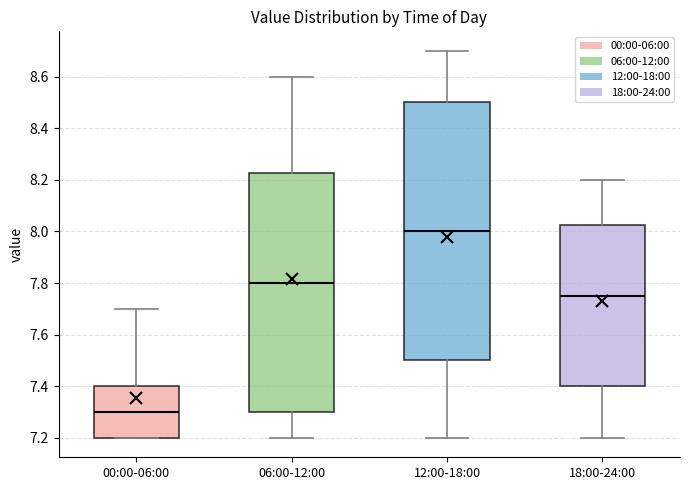

Which box has the highest median line?

12:00-18:00